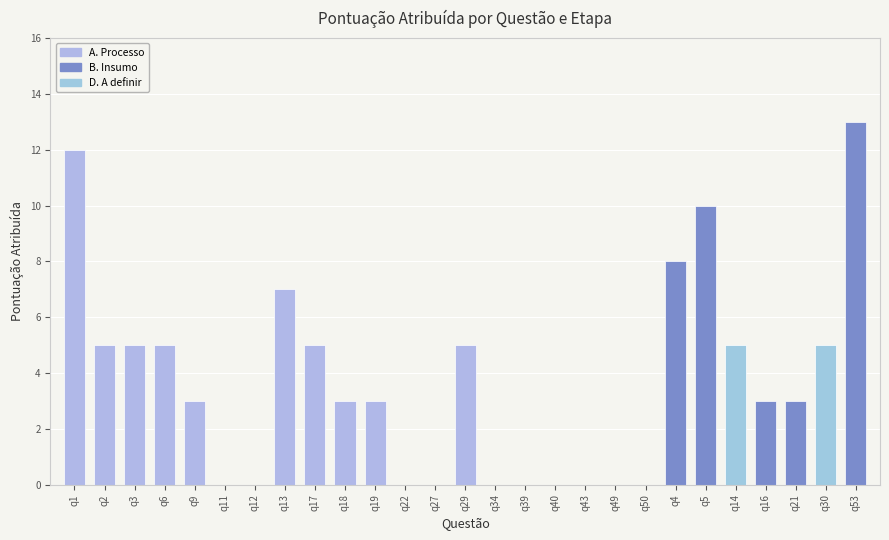

What is the maximum value shown in the chart?

13